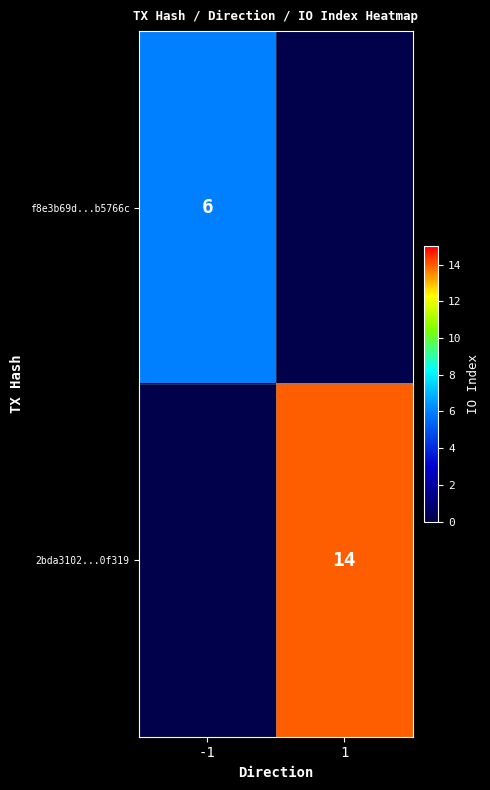

The f8e3b69d...b5766c series shows 6 at -1. True or false?

True